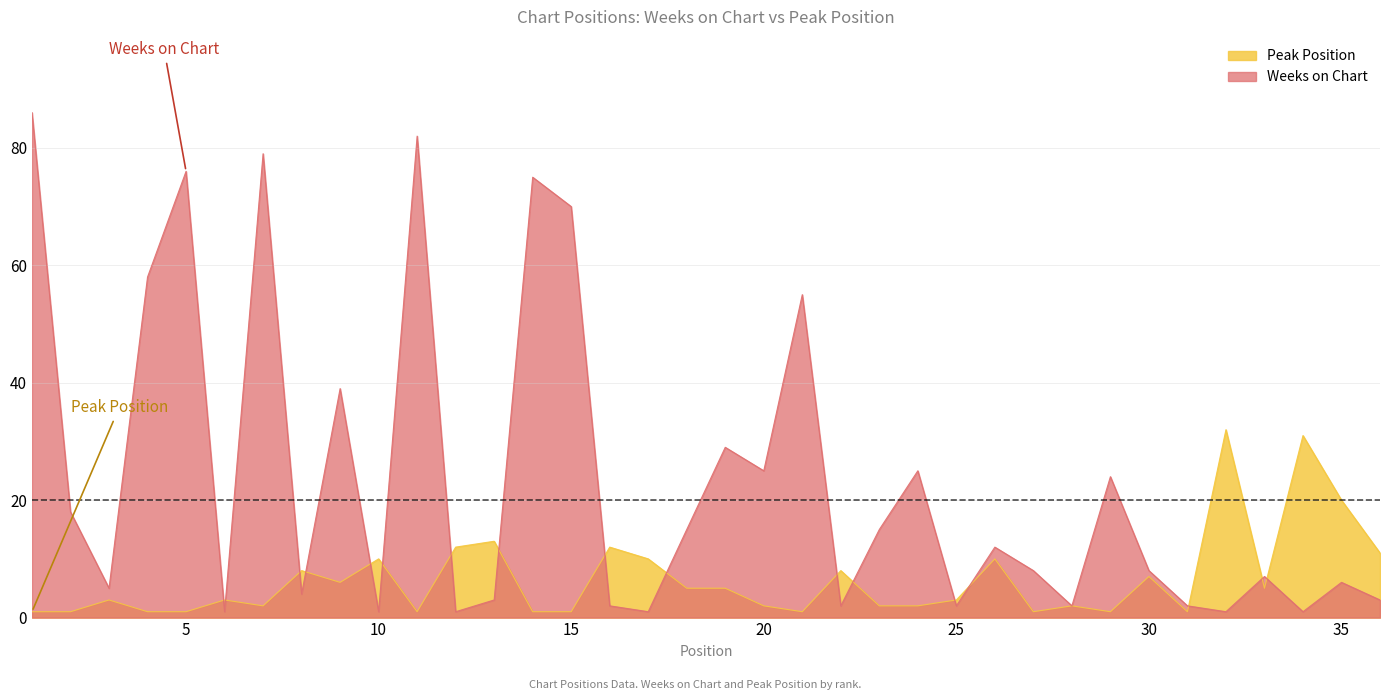

What is the difference between the maximum and second lowest values in the Weeks on Chart series?

85